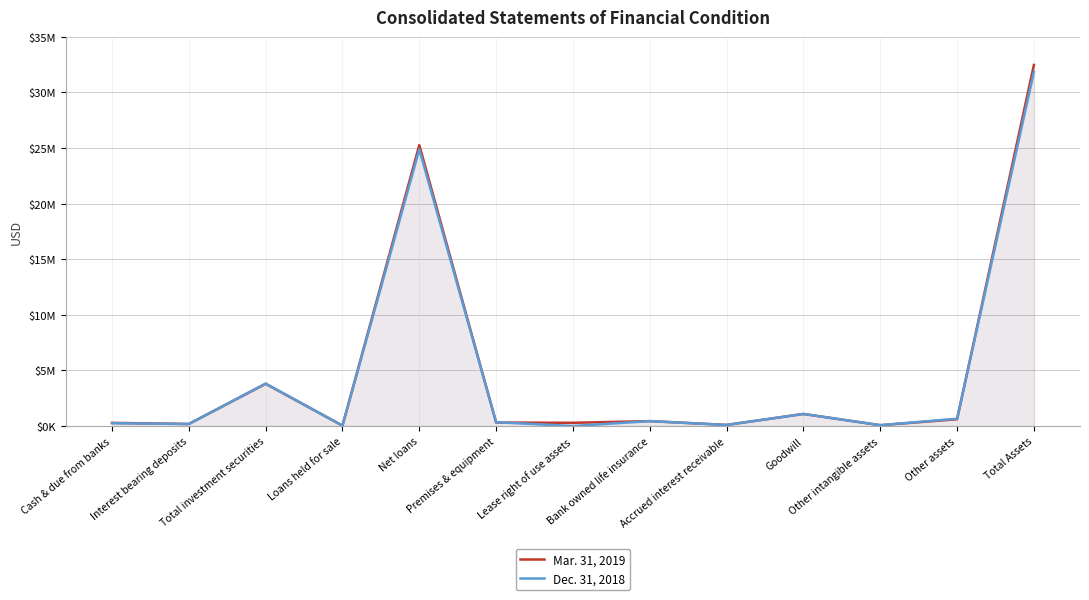

The value of Mar. 31, 2019 at Net loans is 44329214. True or false?

False